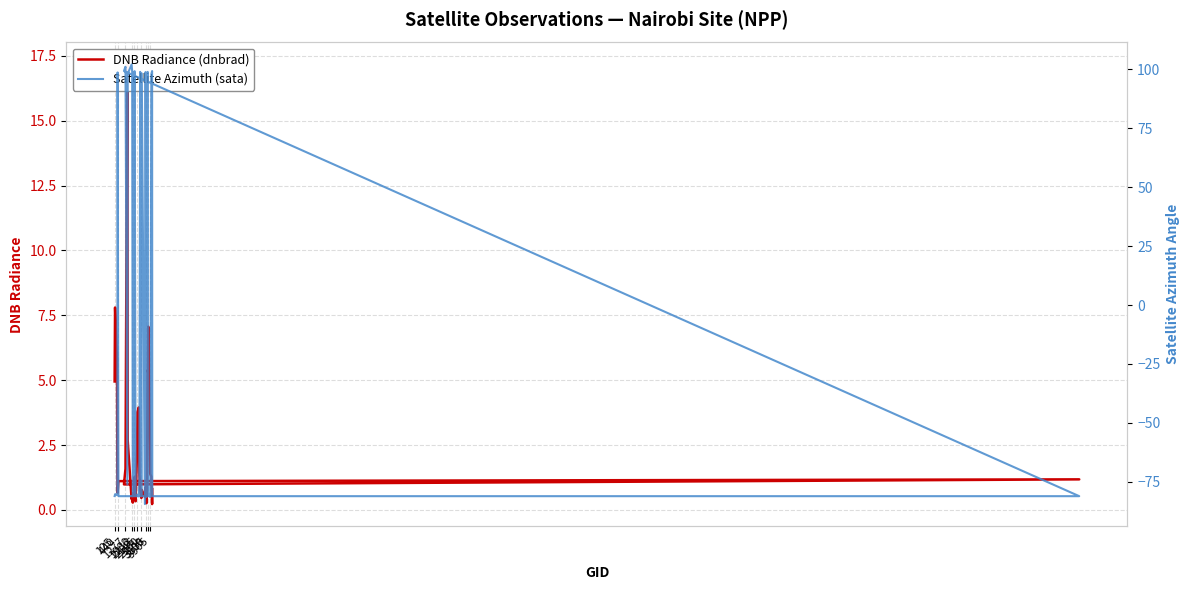

Which series has the largest total across all categories?

DNB Radiance (dnbrad)